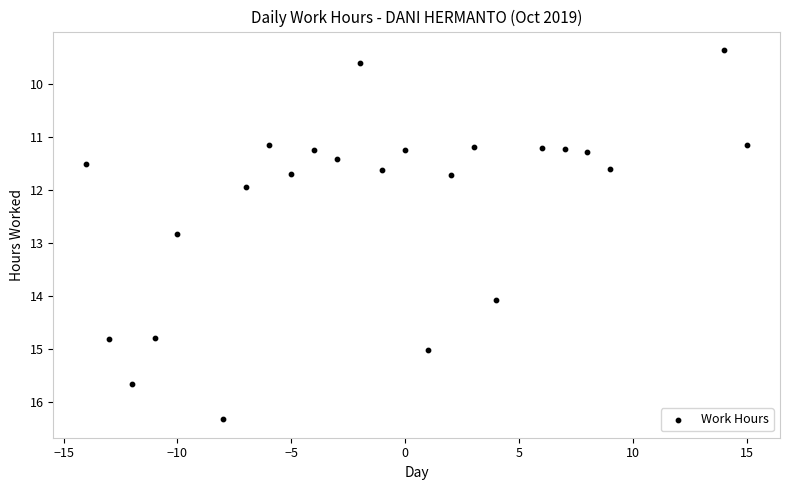

What is the range of Y values (max minus min)?

7.0